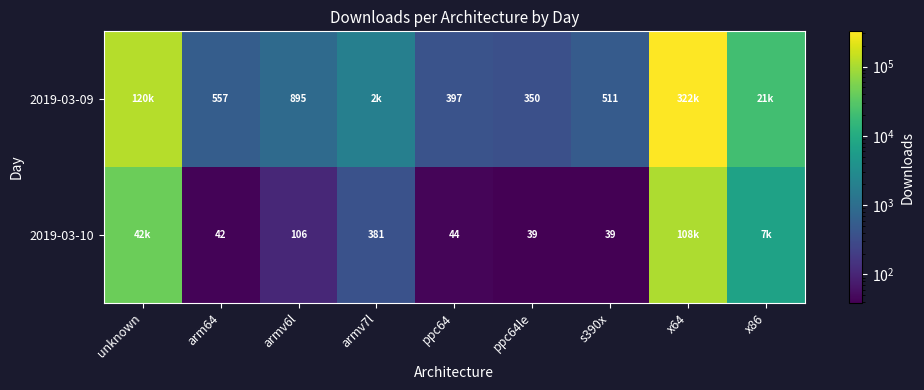

Is it true that 2019-03-09 equals 1257 at armv6l?

False